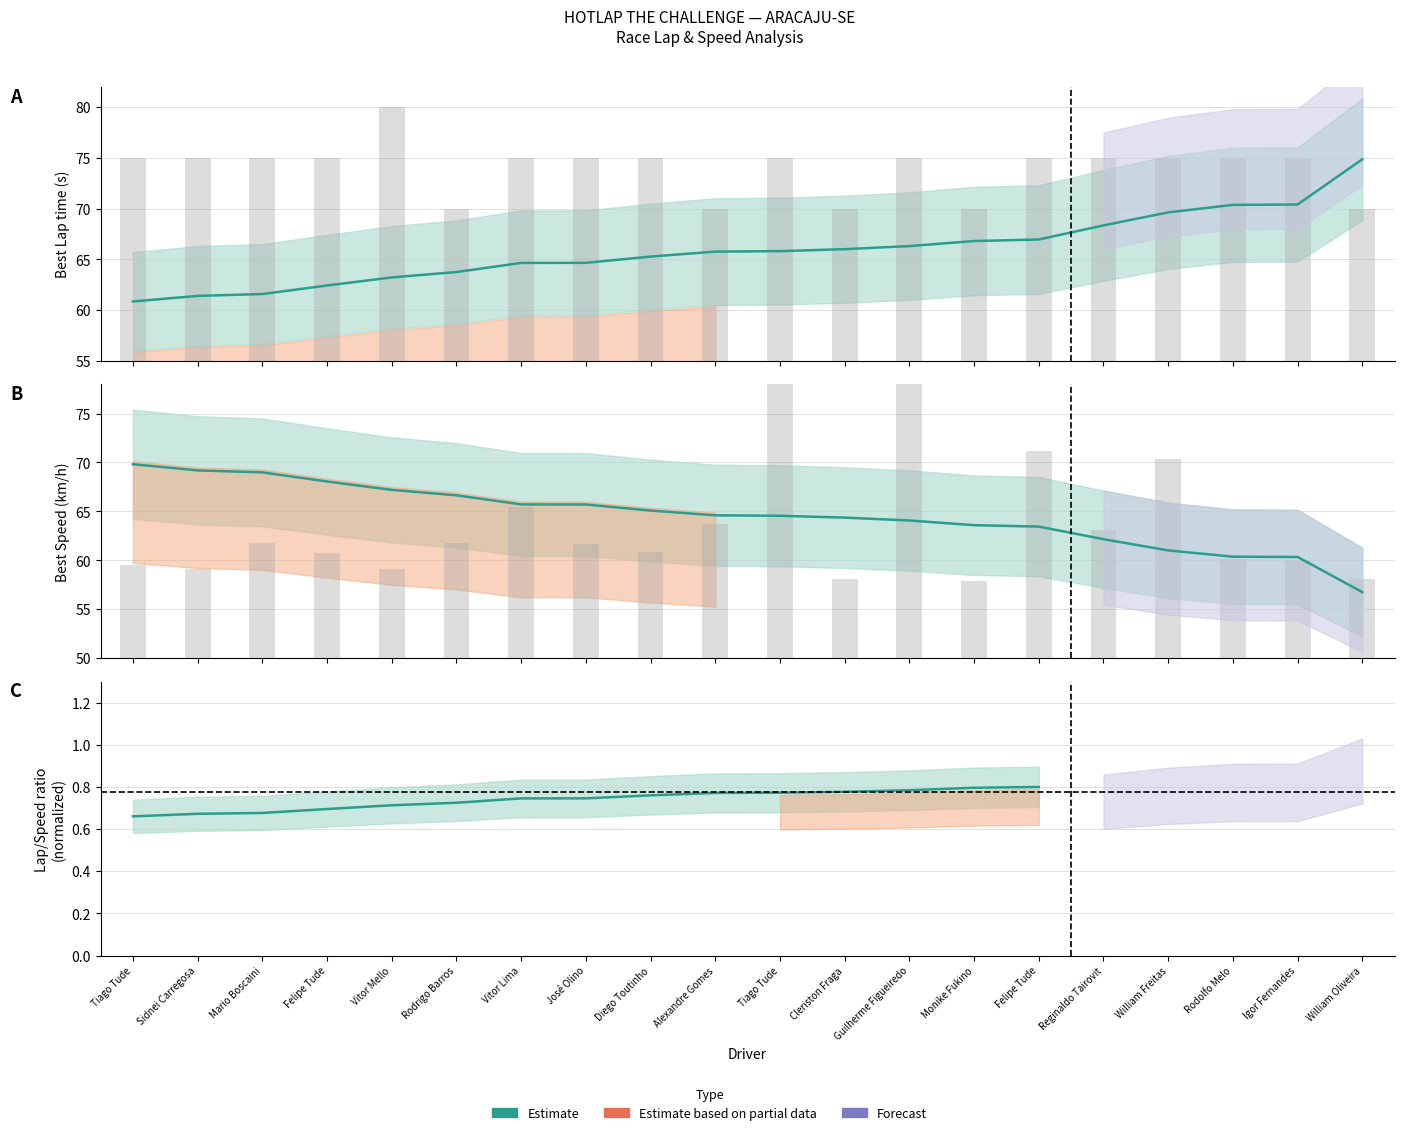

How many categories are shown in the chart?

20